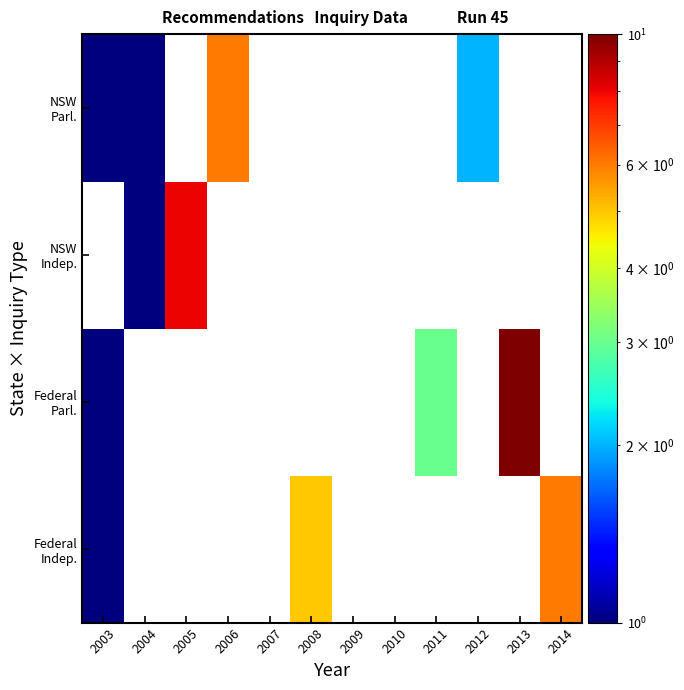

At 2004, list the series in order from largest to smallest.

NSW Indep., NSW Parl., Federal Indep., Federal Parl.